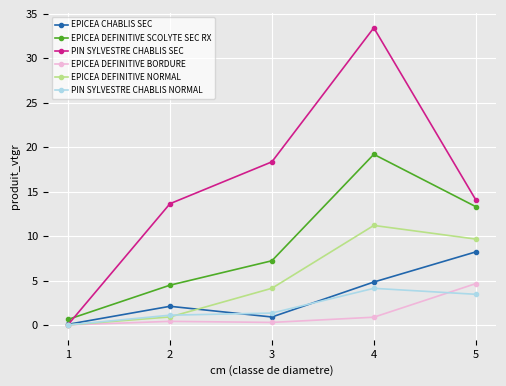

True or false: PIN SYLVESTRE CHABLIS SEC has more than 2 points higher than both neighbors.

False